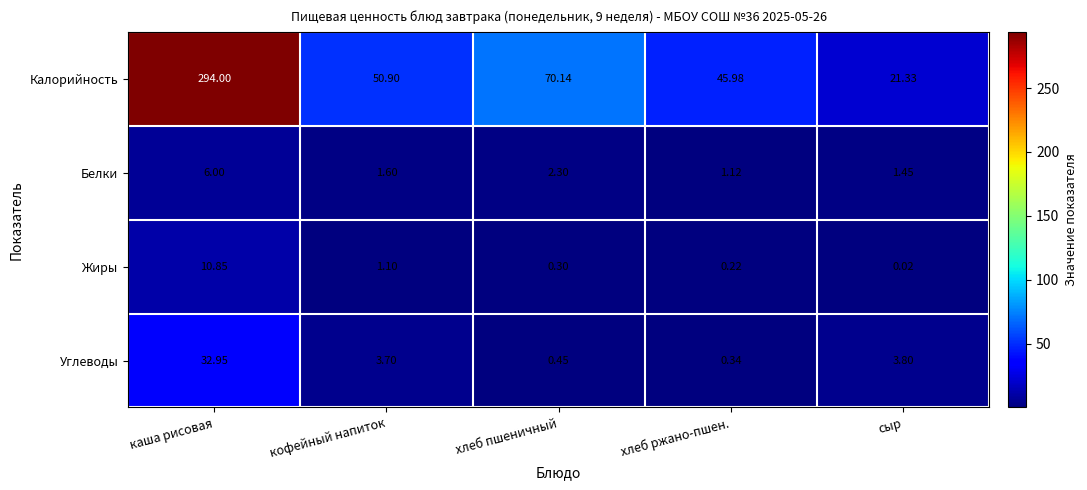

Rank the categories by Жиры value from lowest to highest.

сыр, хлеб ржано-пшен., хлеб пшеничный, кофейный напиток, каша рисовая